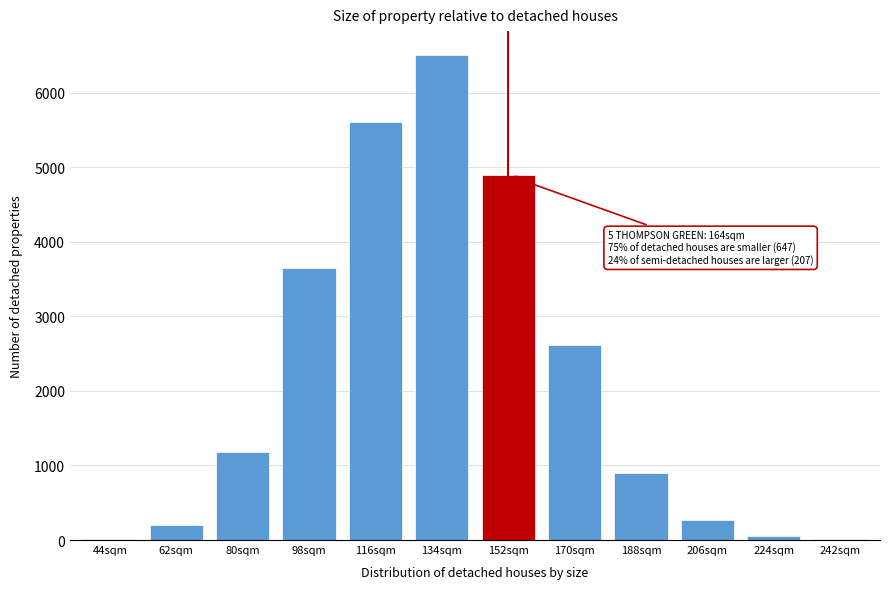

At which category does the chart reach its peak across all series?

134sqm